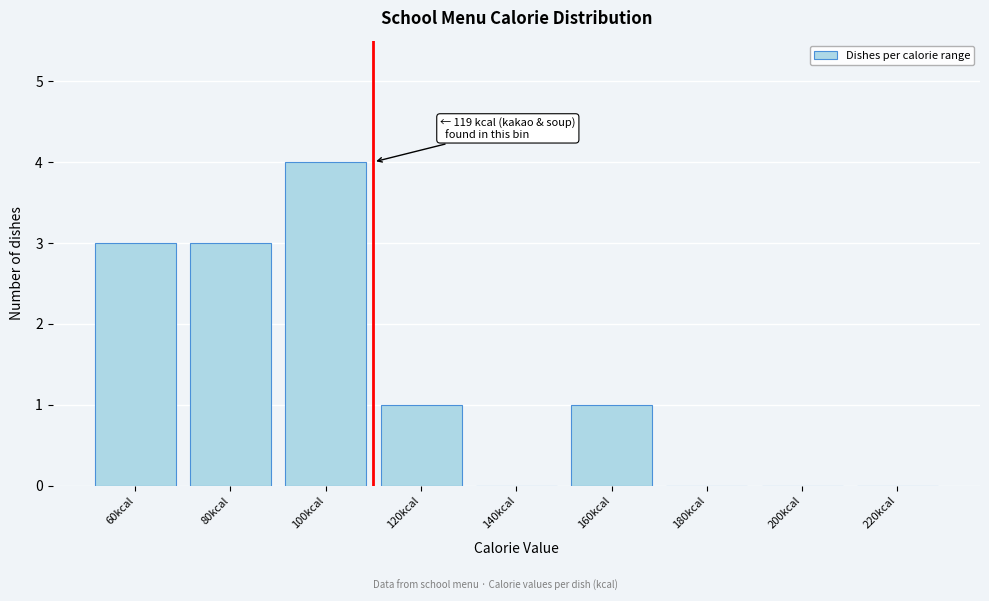

Reading left to right, list all the values displayed in this chart.

60kcal=3	80kcal=3	100kcal=4	120kcal=1	140kcal=0	160kcal=1	180kcal=0	200kcal=0	220kcal=0